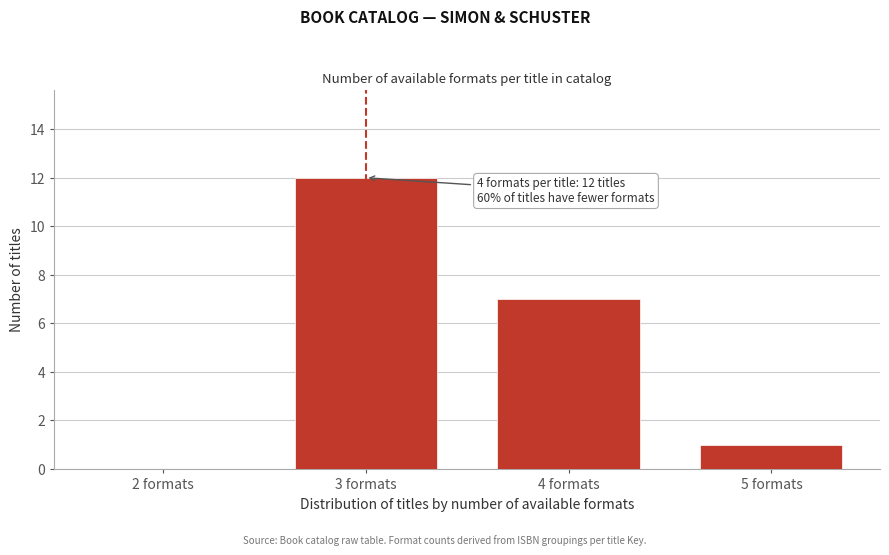

Reading right to left, list all the values displayed in this chart.

5 formats=1	4 formats=7	3 formats=12	2 formats=0